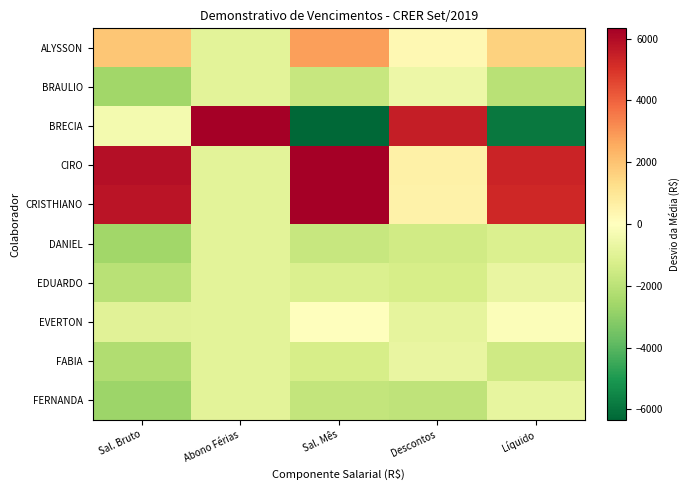

Reading left to right, list all the values displayed in this chart.

ALYSSON: Sal. Bruto=1880.8	Abono Férias=-900.6	Sal. Mês=2781.4	Descontos=250.3	Líquido=1630.5
BRAULIO: Sal. Bruto=-2619.2	Abono Férias=-900.6	Sal. Mês=-1718.6	Descontos=-572.3	Líquido=-2046.9
BRECIA: Sal. Bruto=-367.6	Abono Férias=8105.7	Sal. Mês=-8473.4	Descontos=5511.0	Líquido=-5878.6
CIRO: Sal. Bruto=5911.6	Abono Férias=-900.6	Sal. Mês=6812.2	Descontos=549.8	Líquido=5361.8
CRISTHIANO: Sal. Bruto=5766.1	Abono Férias=-900.6	Sal. Mês=6666.8	Descontos=509.8	Líquido=5256.4
DANIEL: Sal. Bruto=-2619.2	Abono Férias=-900.6	Sal. Mês=-1718.6	Descontos=-1480.8	Líquido=-1138.4
EDUARDO: Sal. Bruto=-2066.8	Abono Férias=-900.6	Sal. Mês=-1166.2	Descontos=-1325.9	Líquido=-740.9
EVERTON: Sal. Bruto=-949.0	Abono Férias=-900.6	Sal. Mês=-48.3	Descontos=-811.4	Líquido=-137.6
FABIA: Sal. Bruto=-2228.3	Abono Férias=-900.6	Sal. Mês=-1327.7	Descontos=-705.4	Líquido=-1522.9
FERNANDA: Sal. Bruto=-2708.3	Abono Férias=-900.6	Sal. Mês=-1807.7	Descontos=-1925.0	Líquido=-783.4